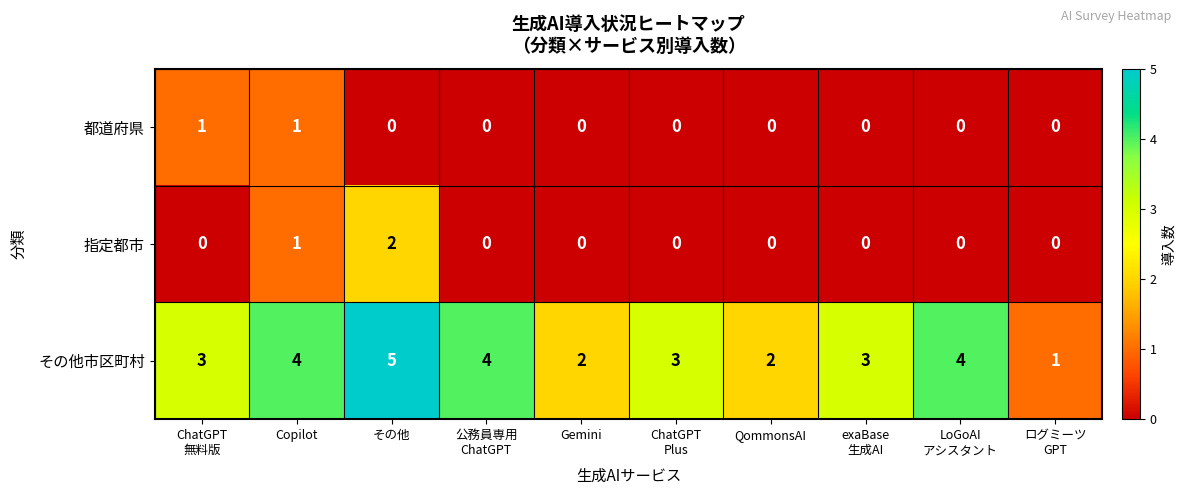

How many 指定都市 values are between 0 and 1?

9